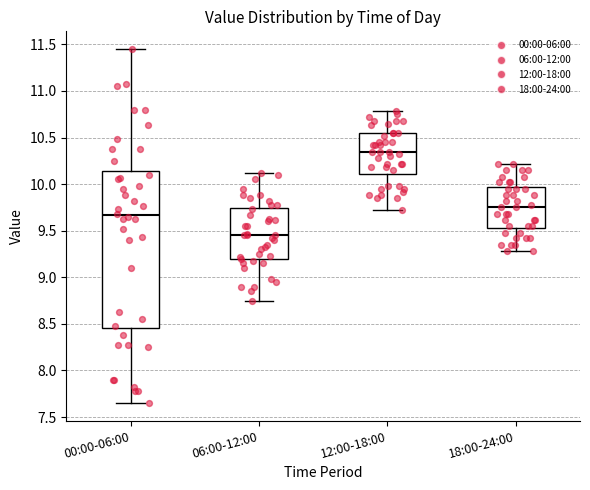

Where does the lower whisker of the box for 06:00-12:00 end on the y-axis? The values are not printed on the chart, so give them approximately, as read against the axis.

8.75